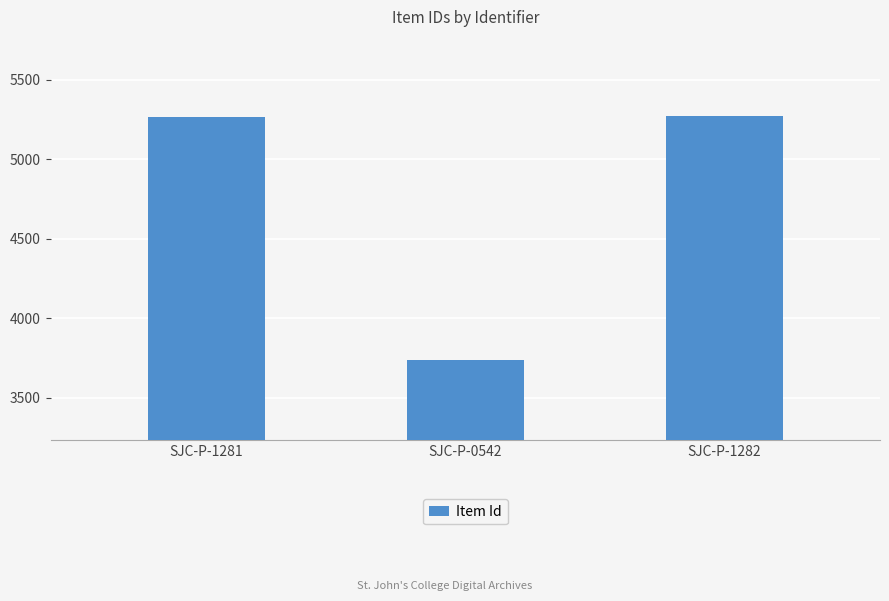

At which label is the value closest to 4502?

SJC-P-1281